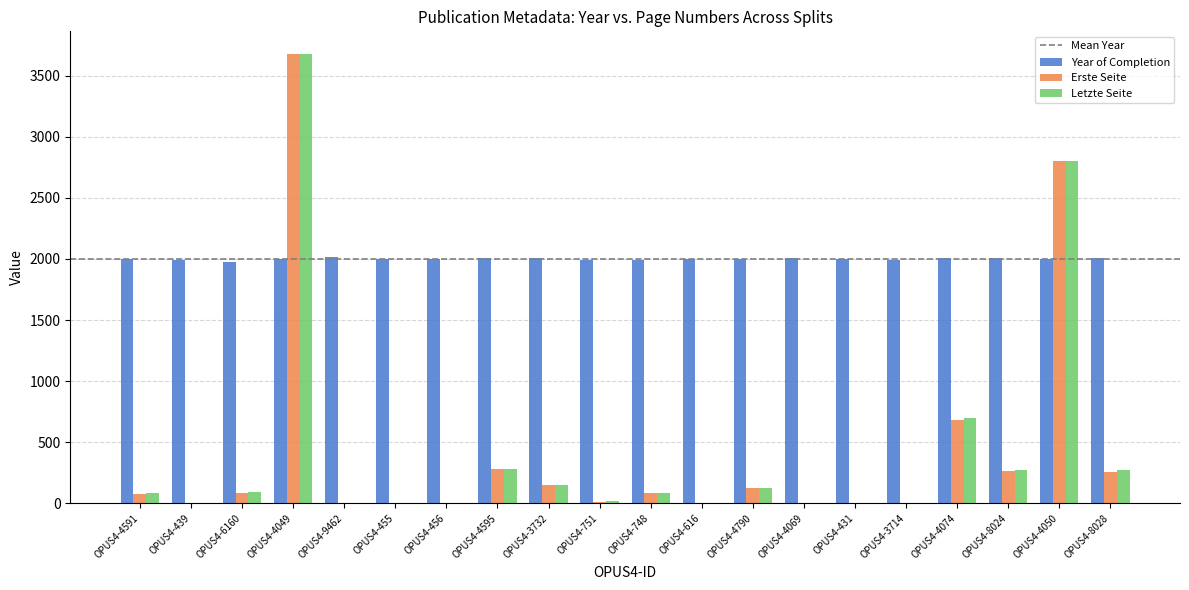

Between OPUS4-3714 and OPUS4-4074, which series saw the biggest shift?

Letzte Seite